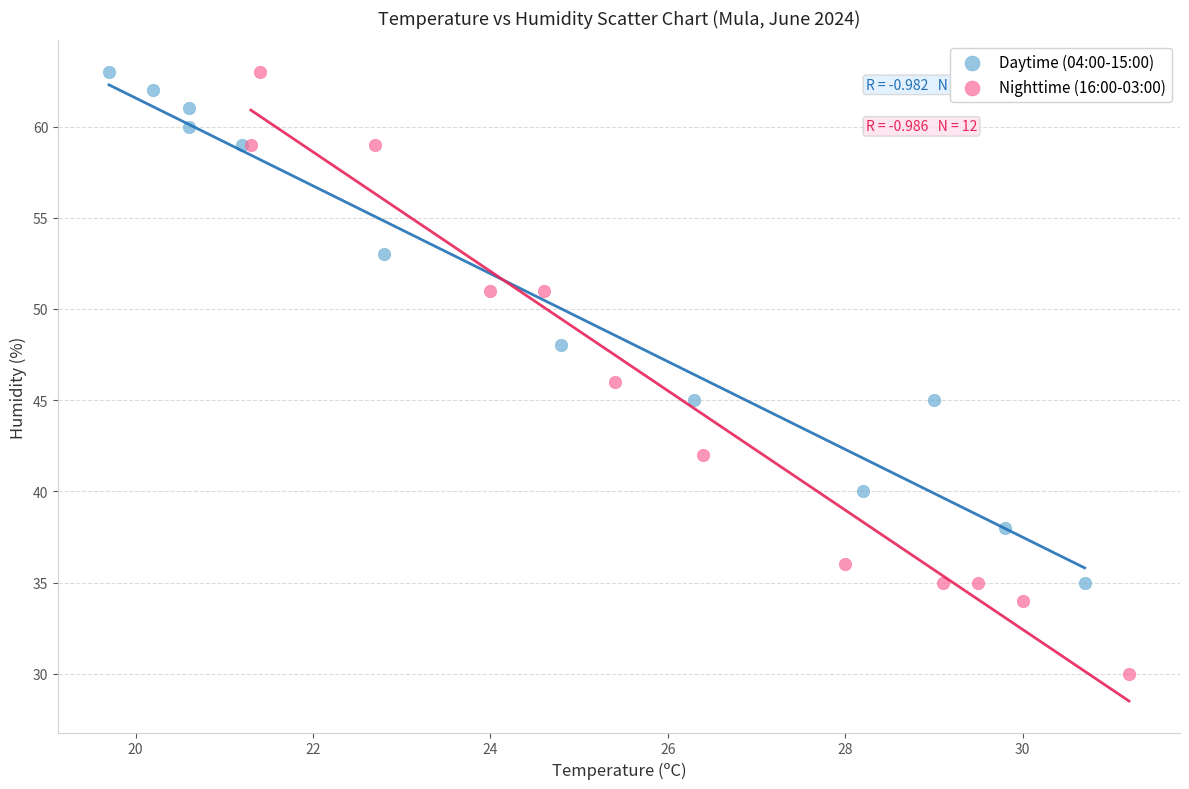

Which series contains the lowest Y value?

Nighttime (16:00-03:00)